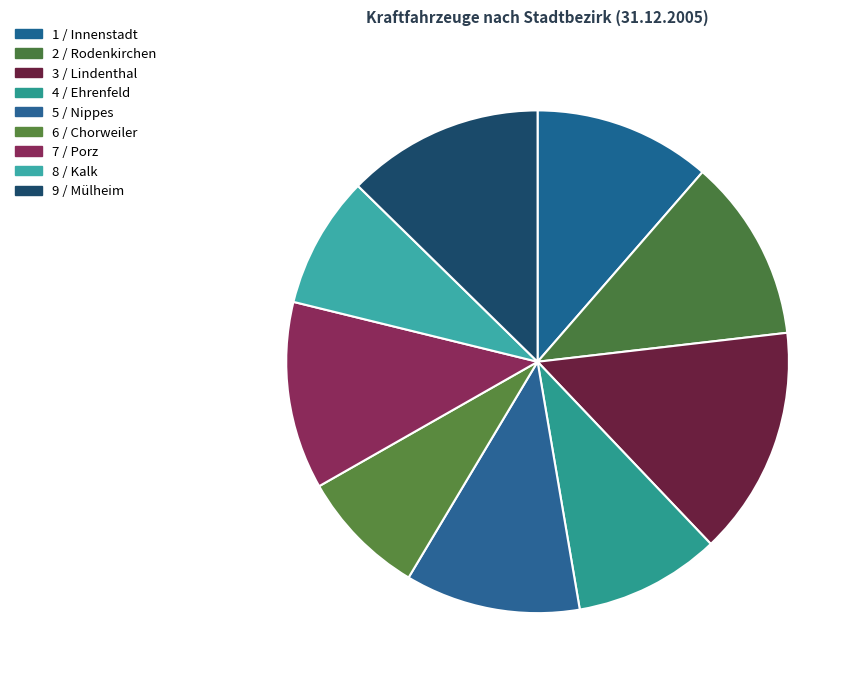

To the nearest percent, what is the difference between the largest and smallest slice percentages?

7%